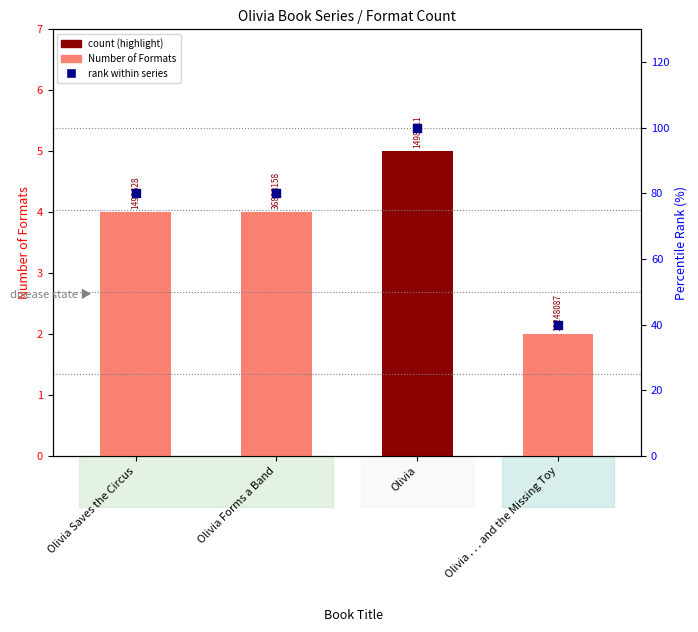

Which series contains the lowest Y value?

Number of Formats